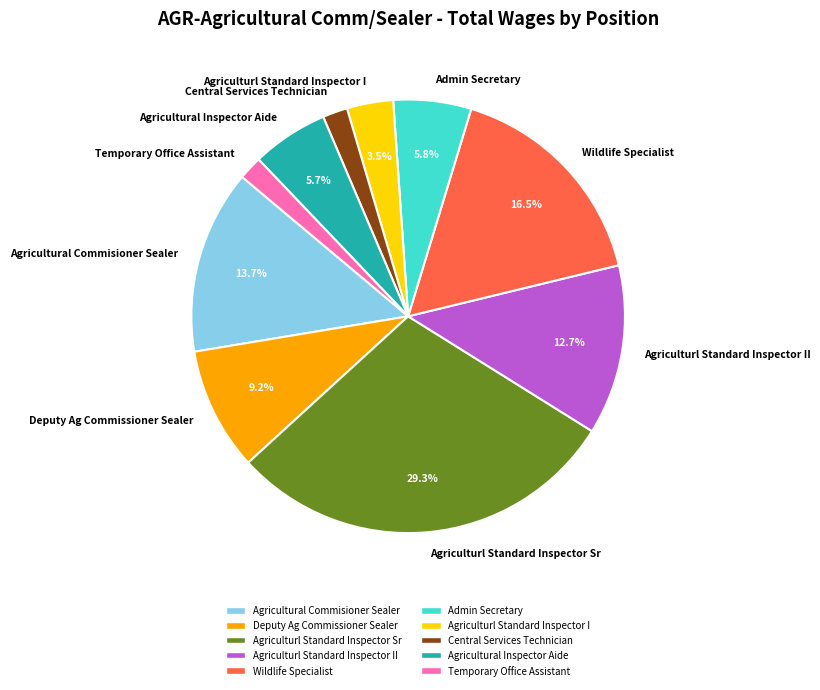

Is it true that Admin Secretary is 11% of the pie?

False